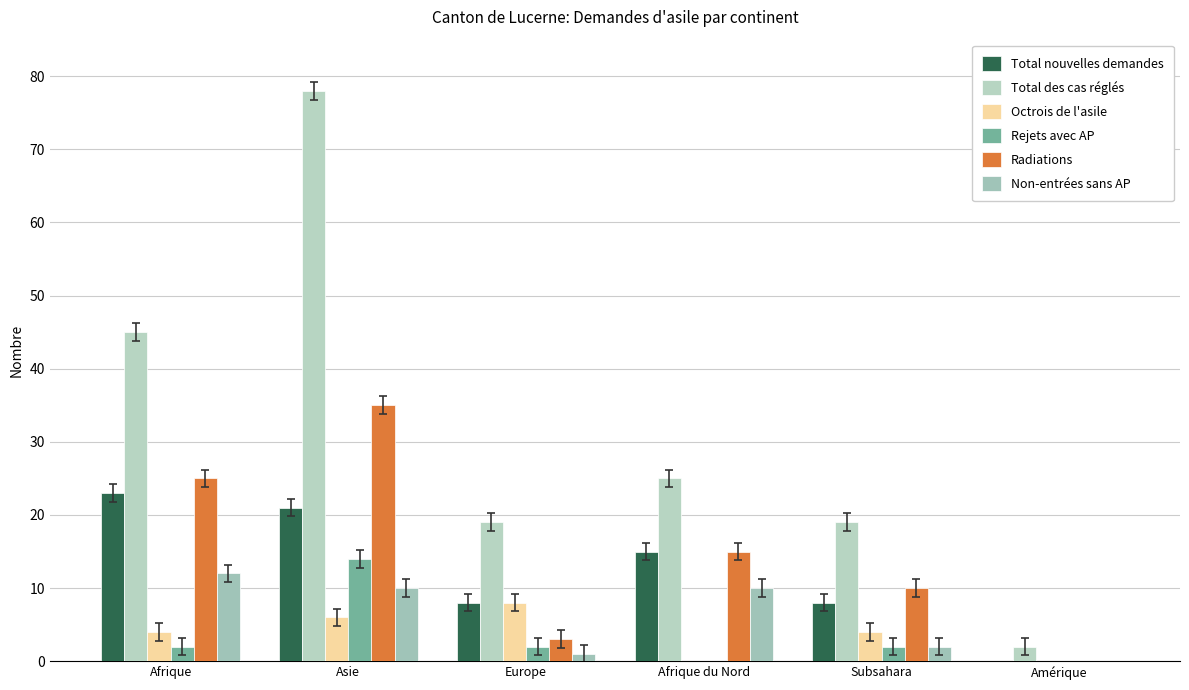

Which series has the largest total across all categories?

Total des cas réglés